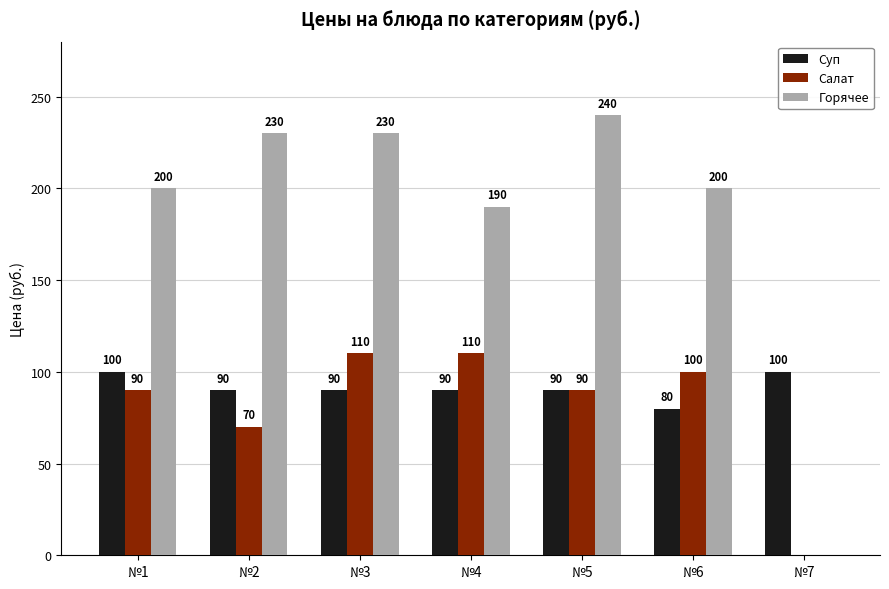

Count the number of data series in this chart.

3